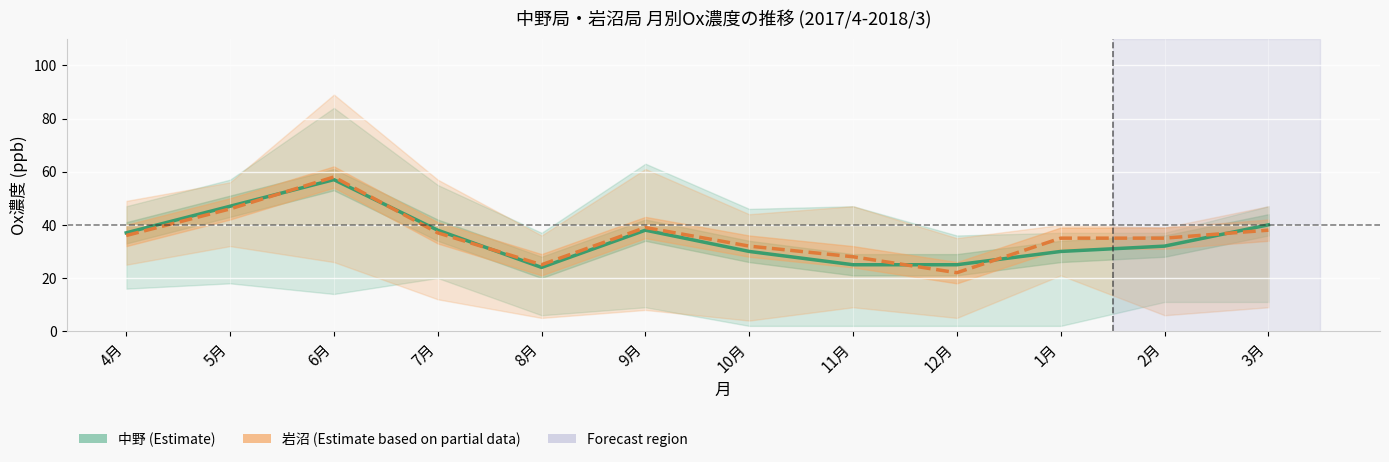

Reading right to left, transcribe all the data shown in this chart.

中野 (Estimate): 40	32	30	25	25	30	38	24	38	57	47	37
岩沼 (Estimate based on partial data): 38	35	35	22	28	32	39	25	37	58	46	36